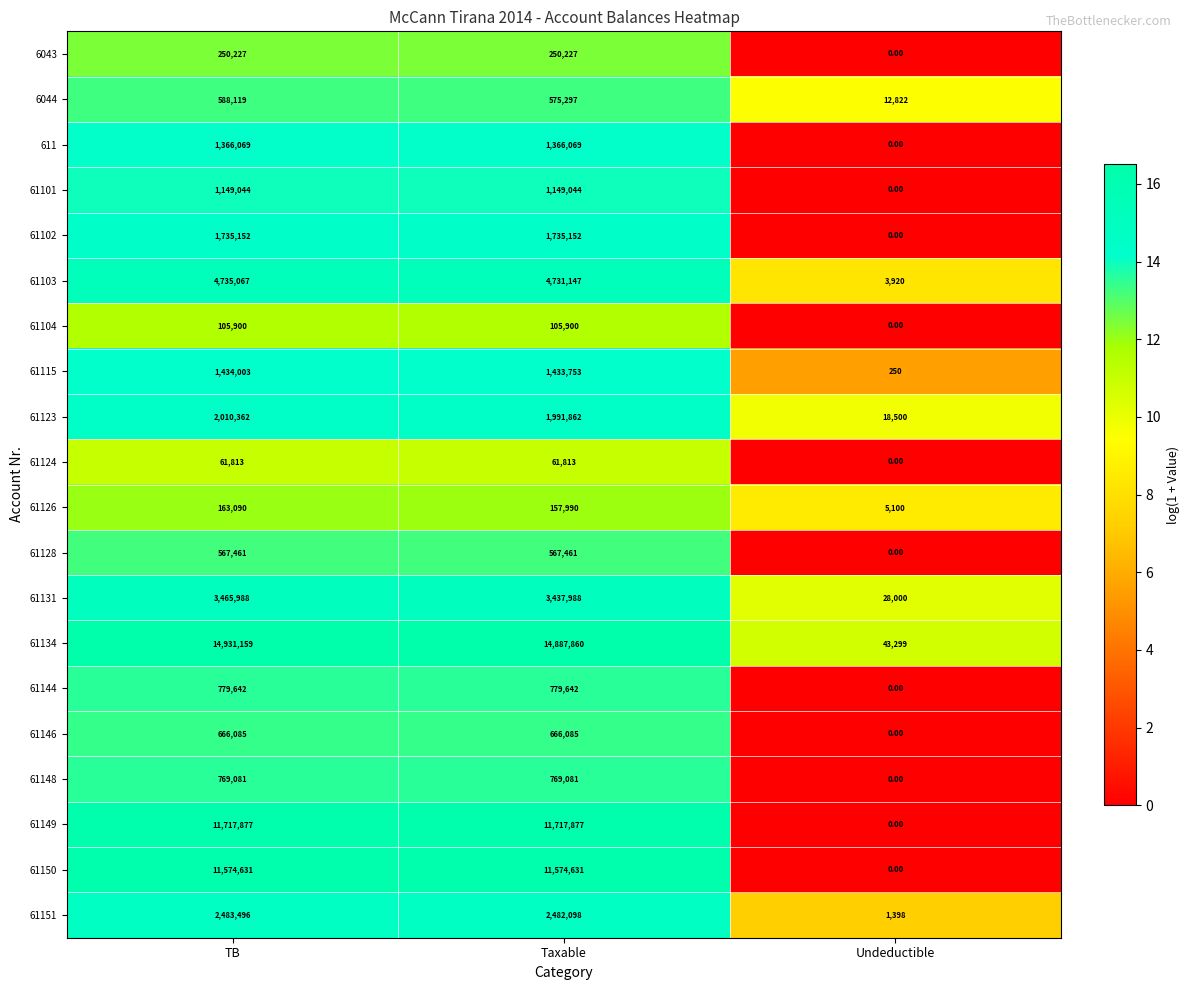

List the series in order of their peak value, highest first.

61134, 61149, 61150, 61103, 61131, 61151, 61123, 61102, 61115, 611, 61101, 61144, 61148, 61146, 6044, 61128, 6043, 61126, 61104, 61124